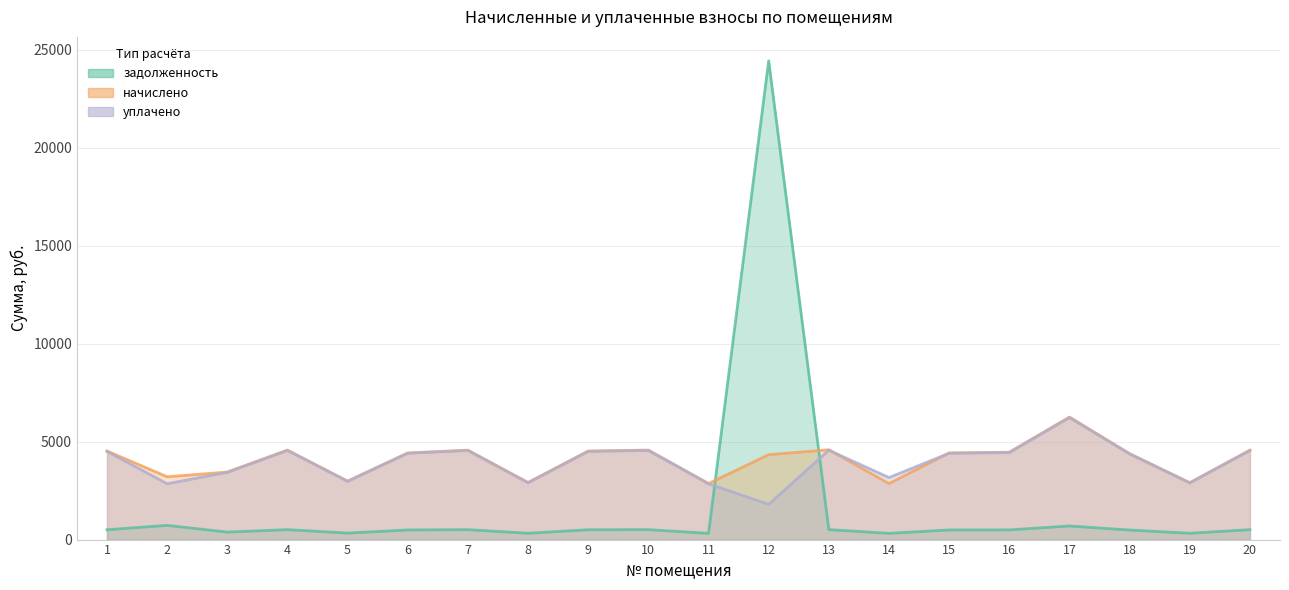

At which category is the sum across all series the highest?

12